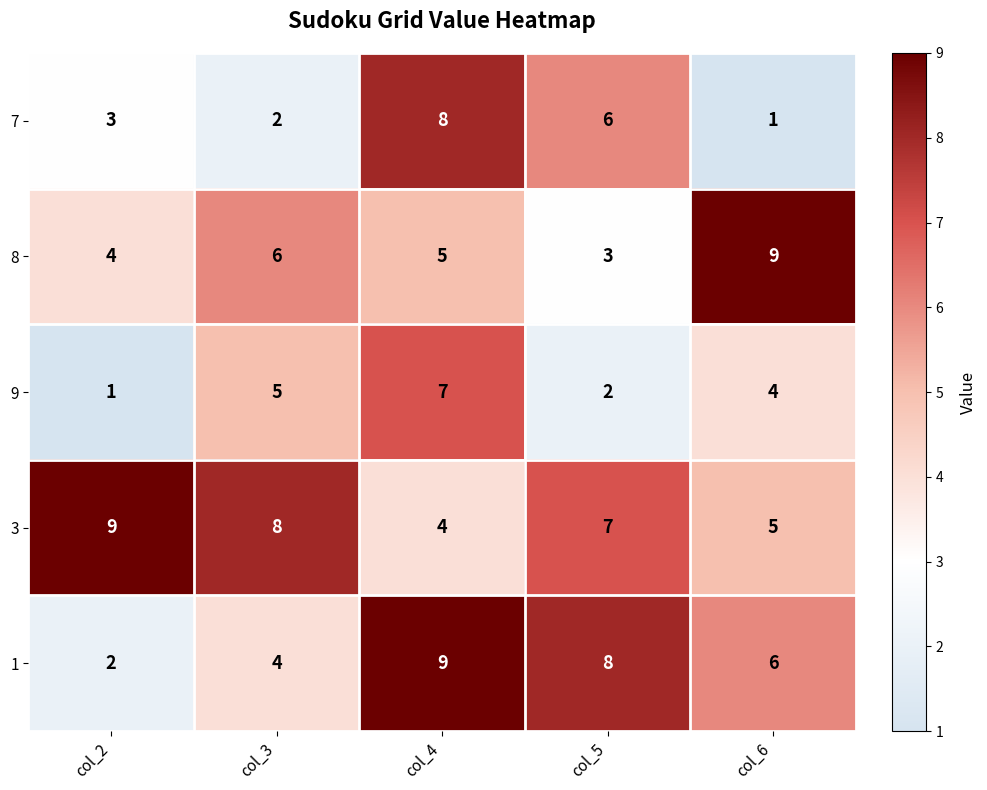

What is the difference between the maximum and minimum values in the 3 series?

5